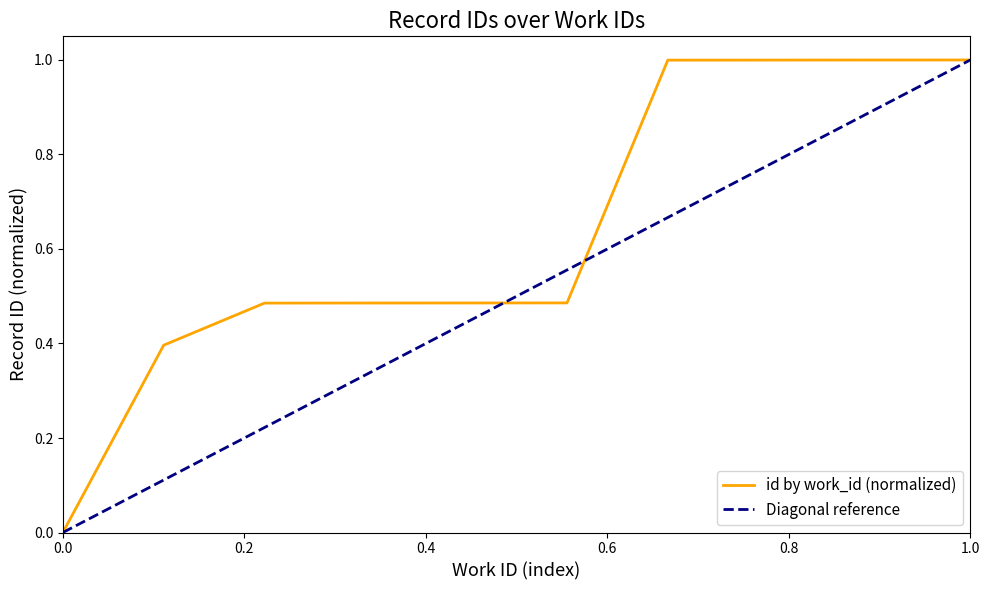

True or false: id by work_id (normalized) has a value of -0.7 at 0.0.

False